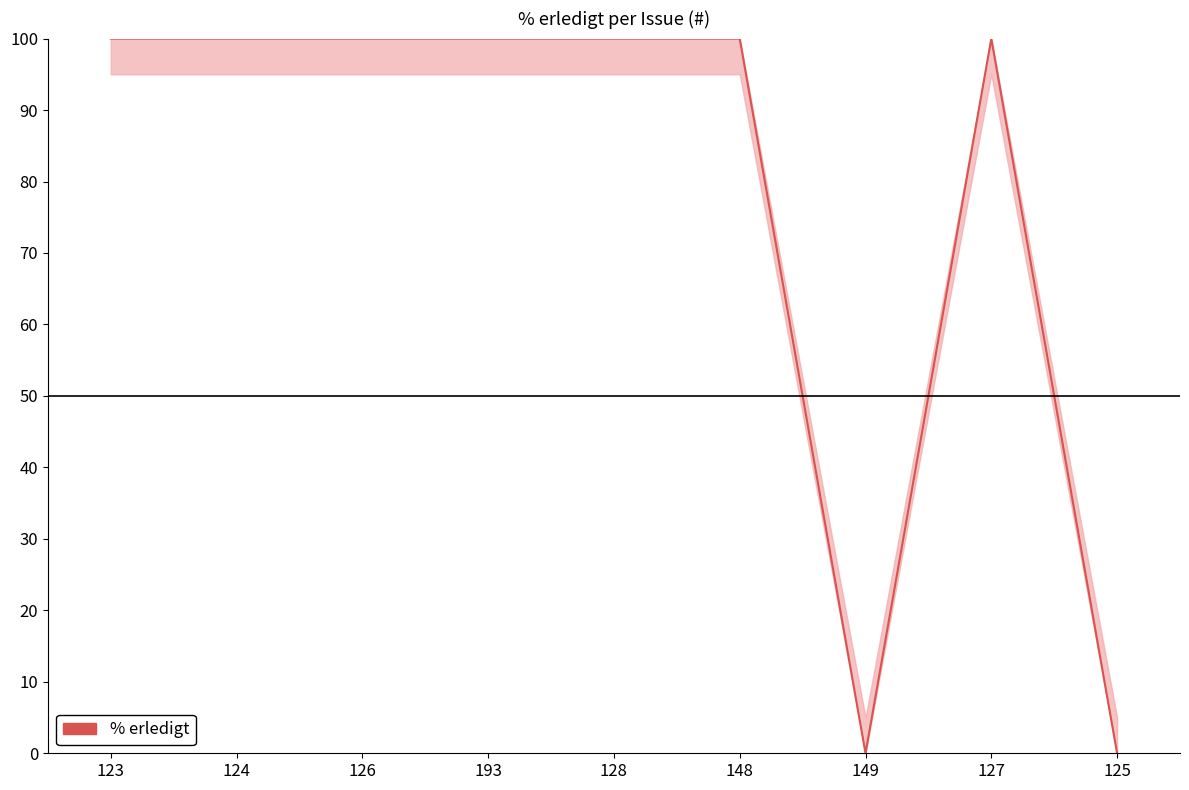

How many data points are less than 100?

2